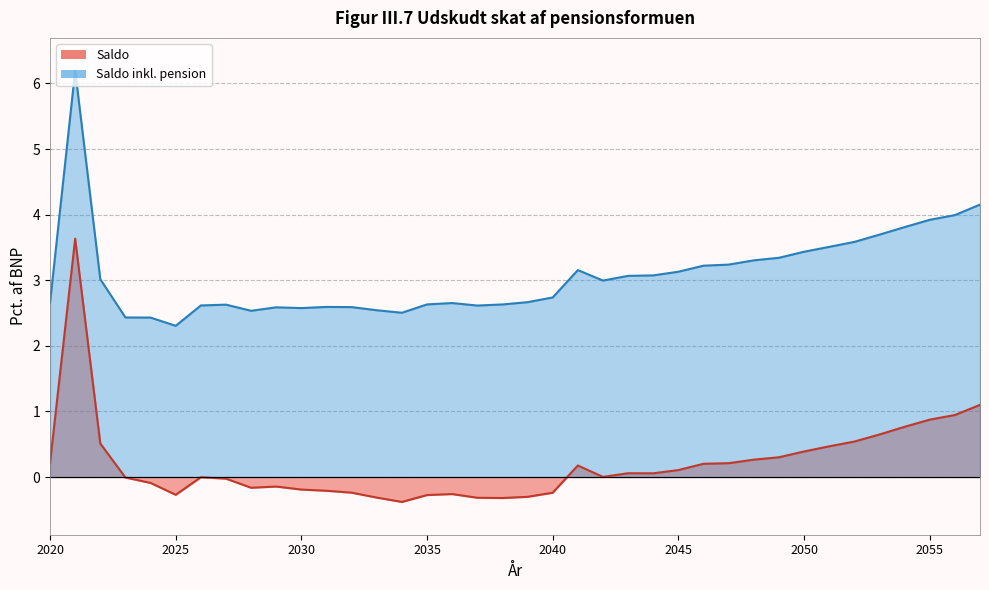

What is the average value of the Saldo inkl. pension series?

3.1